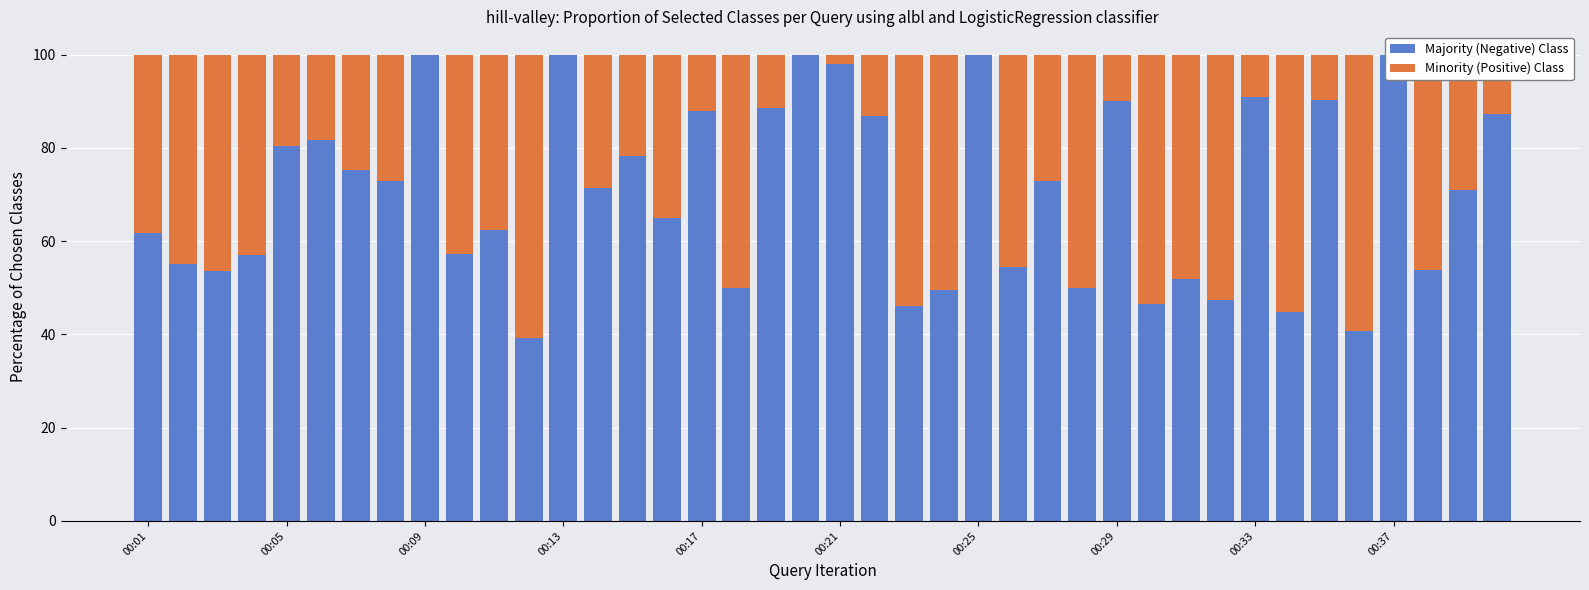

How many bars are there in total?

80